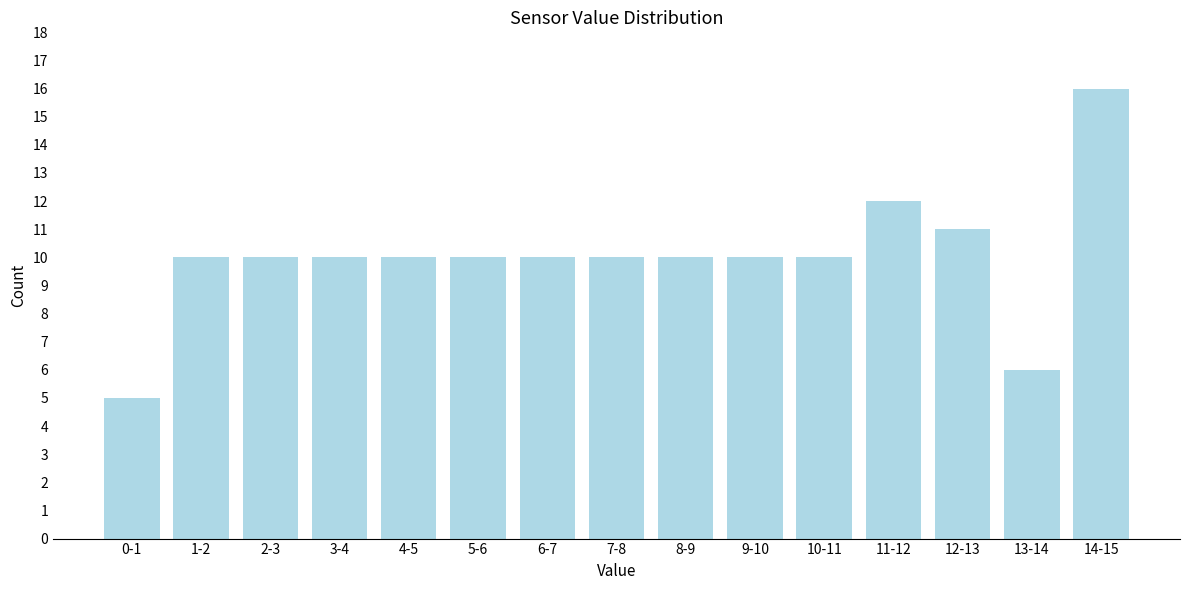

Reading left to right, list all the values displayed in this chart.

5	10	10	10	10	10	10	10	10	10	10	12	11	6	16